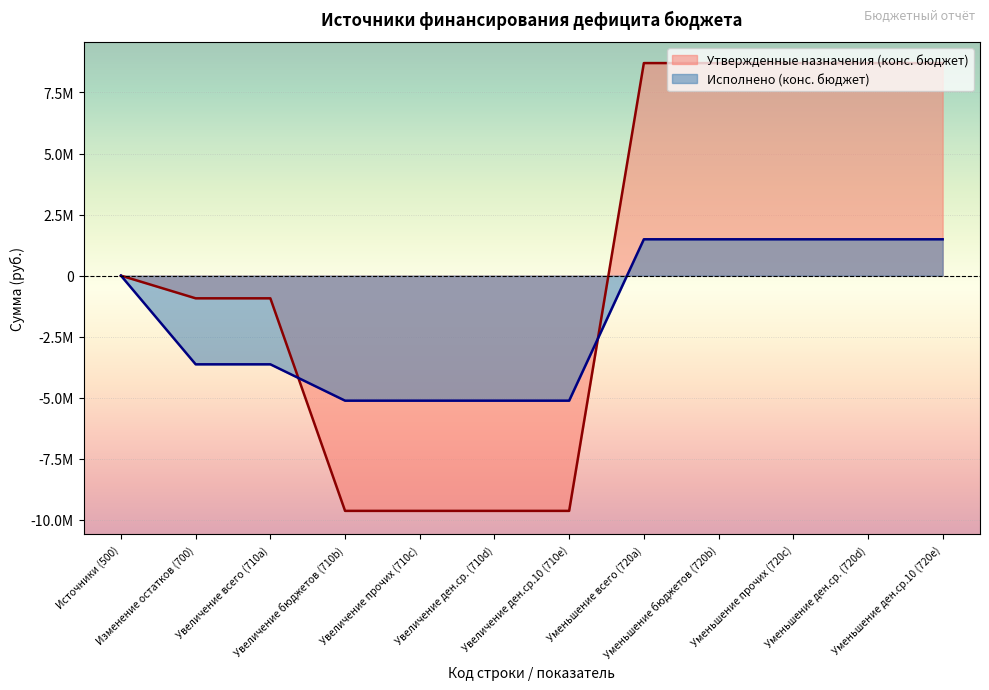

How many intersections are there between Исполнено (конс. бюджет) and Утвержденные назначения (конс. бюджет)?

2